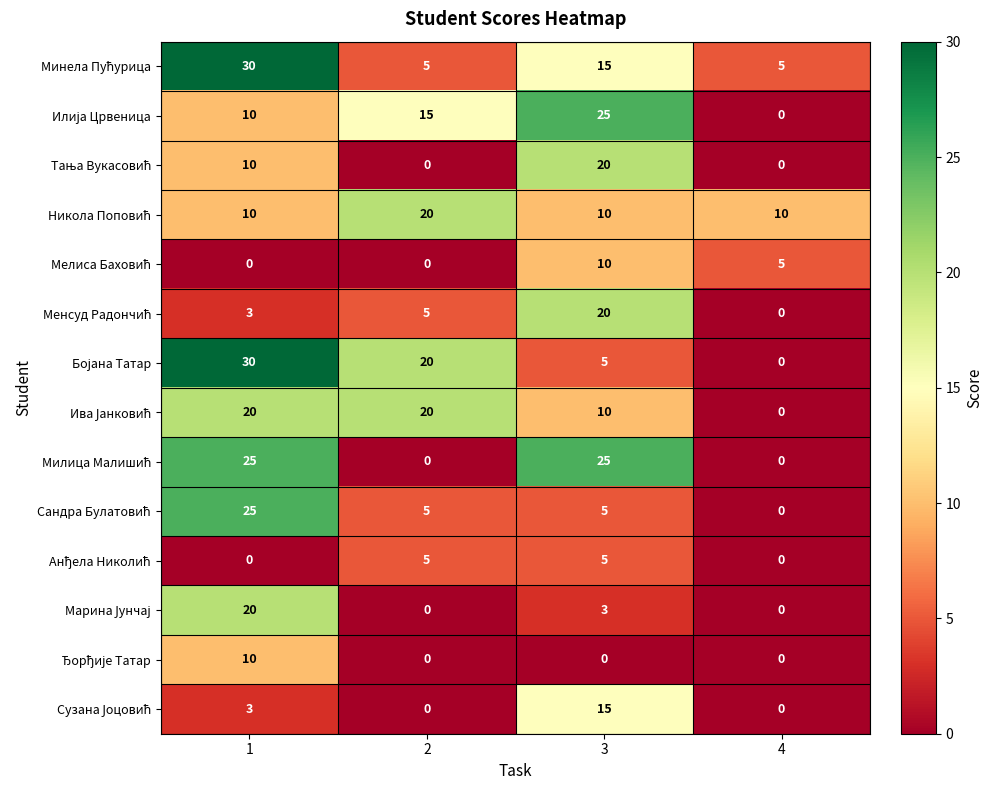

What is the maximum value shown in the chart?

30